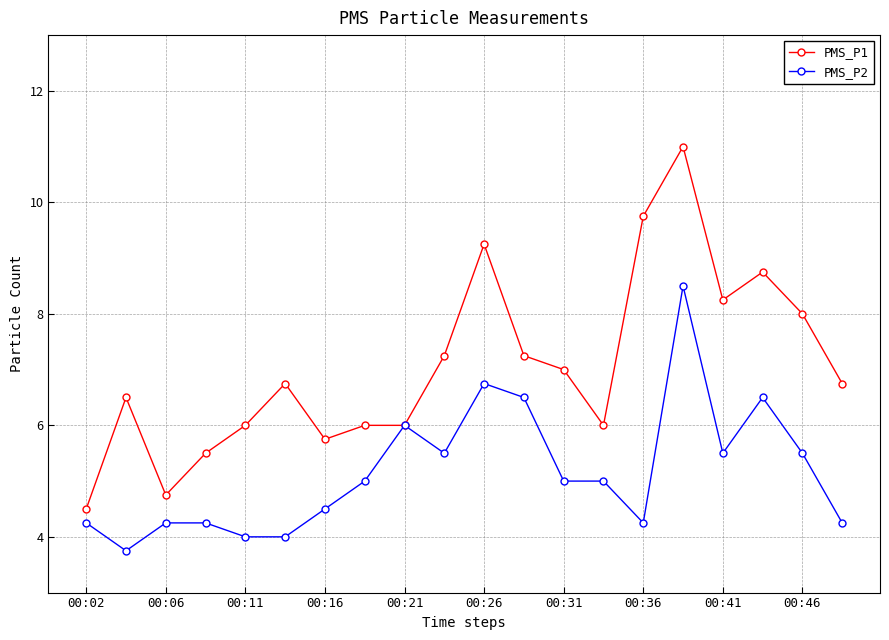

Rank the series by their maximum value, from lowest to highest.

PMS_P2, PMS_P1